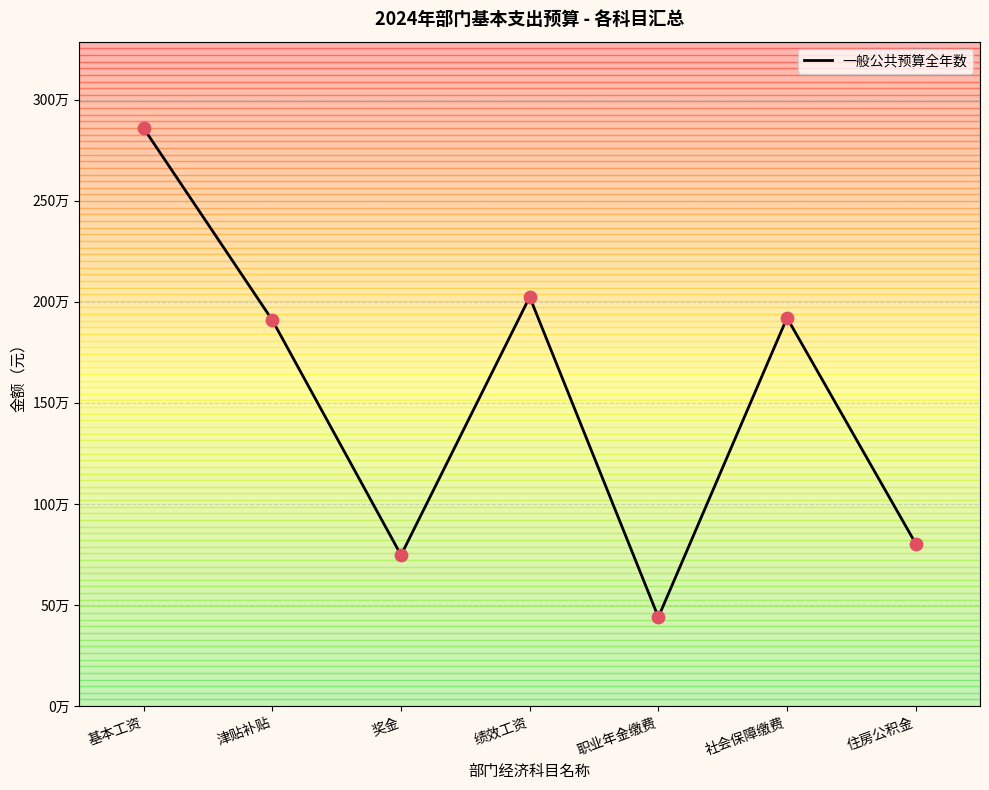

Does the chart have visible grid lines?

Yes